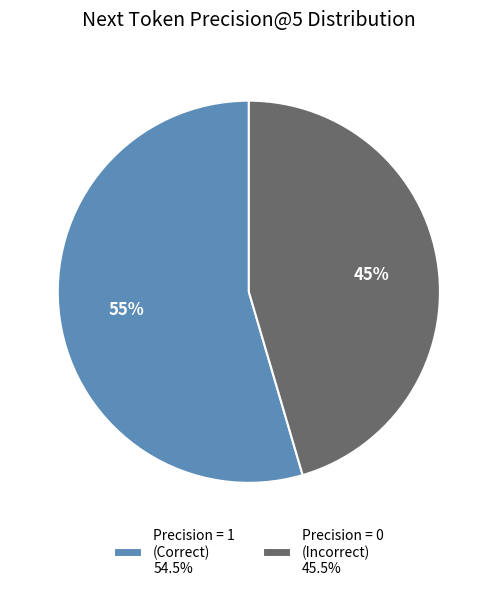

Count the number of slices in the pie.

2